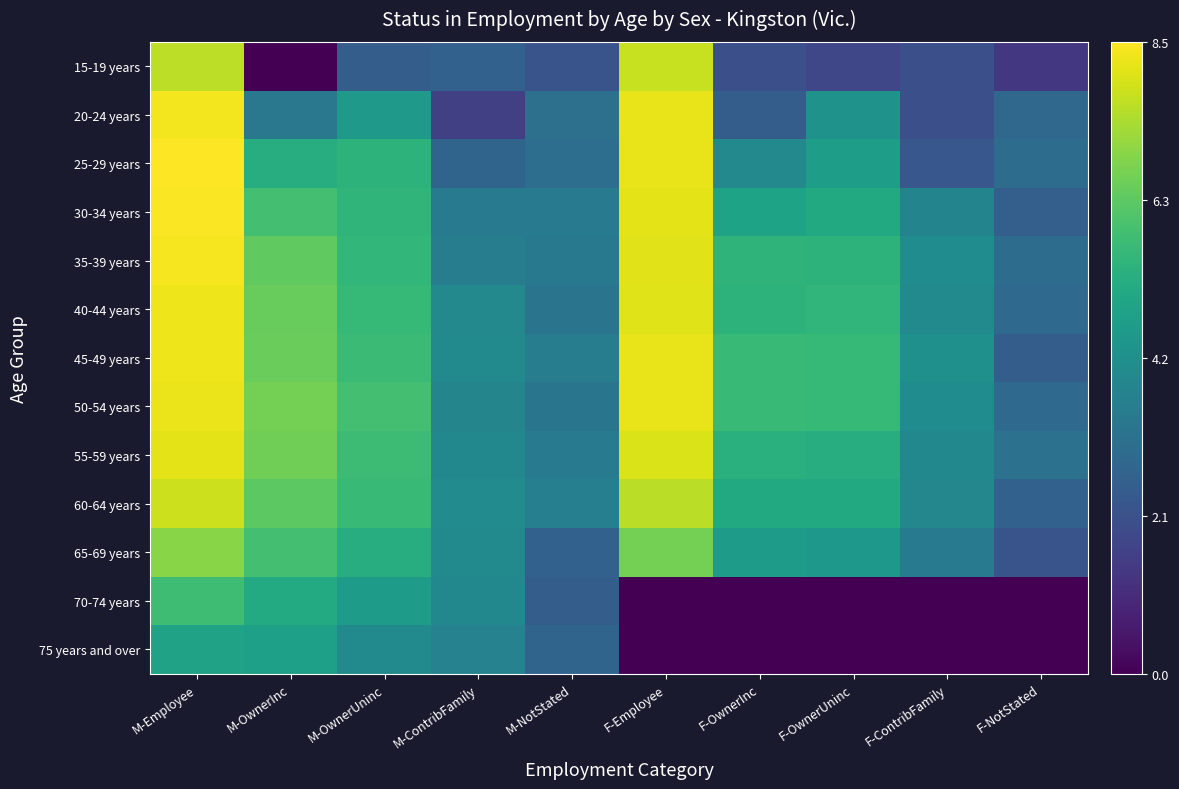

Which series has the largest total across all categories?

50-54 years